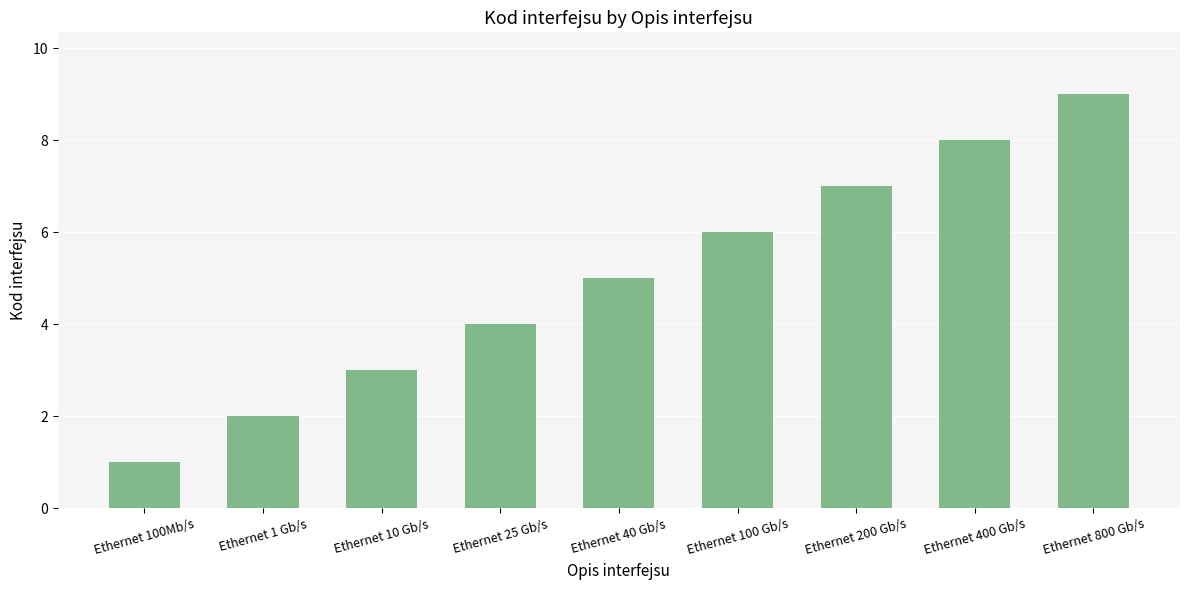

How many values are below 5?

4